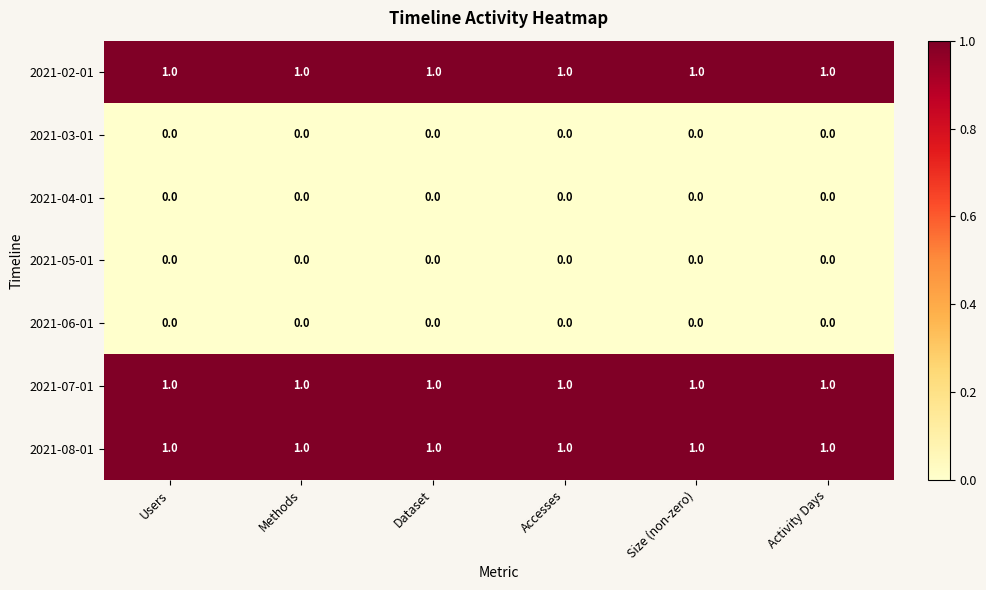

What is the total value across all series at Size (non-zero)?

3